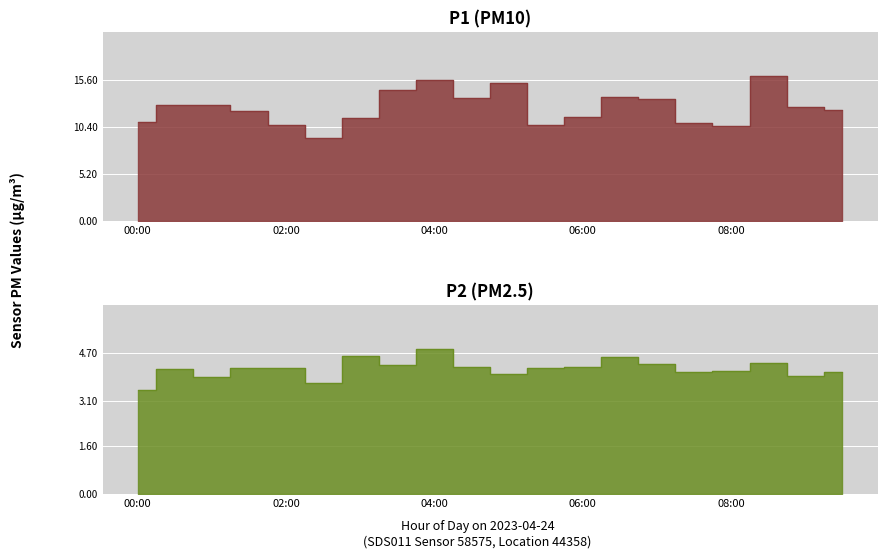

Which has a higher value, 5 or 3?

3